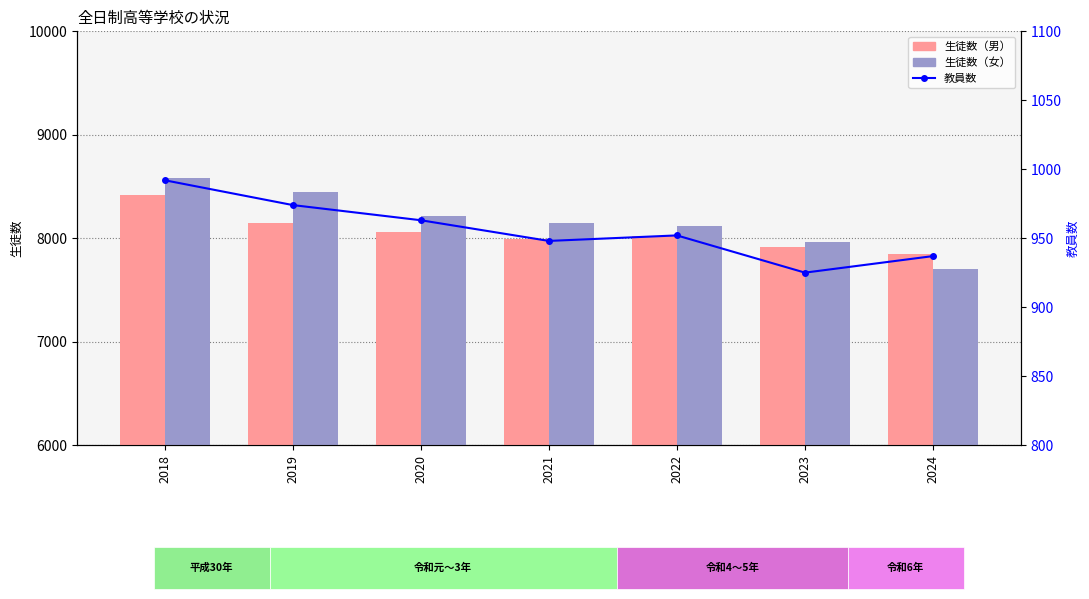

Is it true that 教員数 equals 925 at 2023?

True